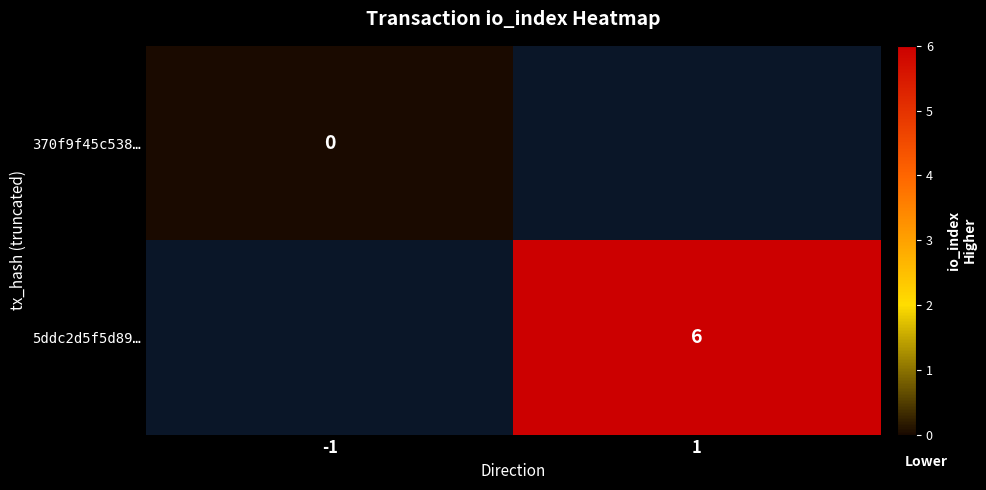

The value of 5ddc2d5f5d89… at 1 is 6. True or false?

True